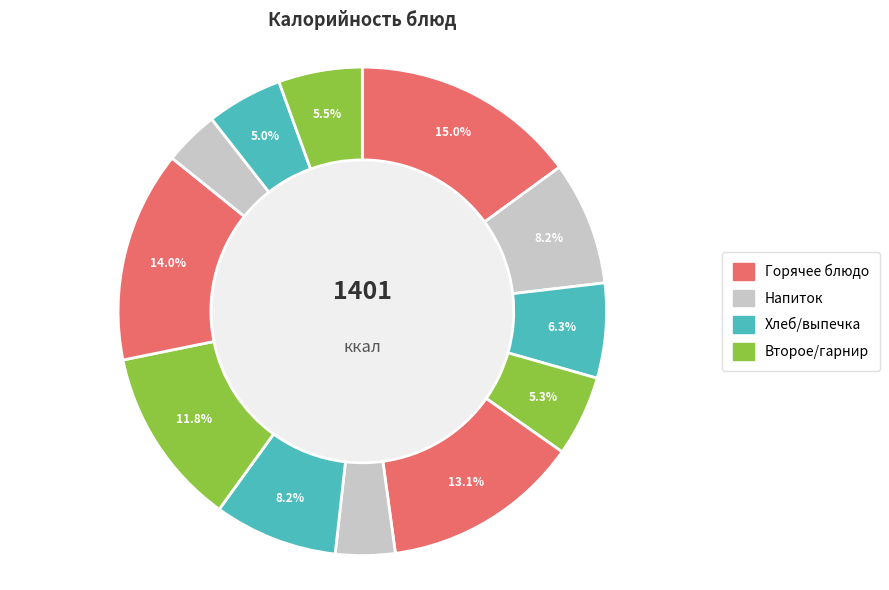

How many segments does this pie chart have?

12